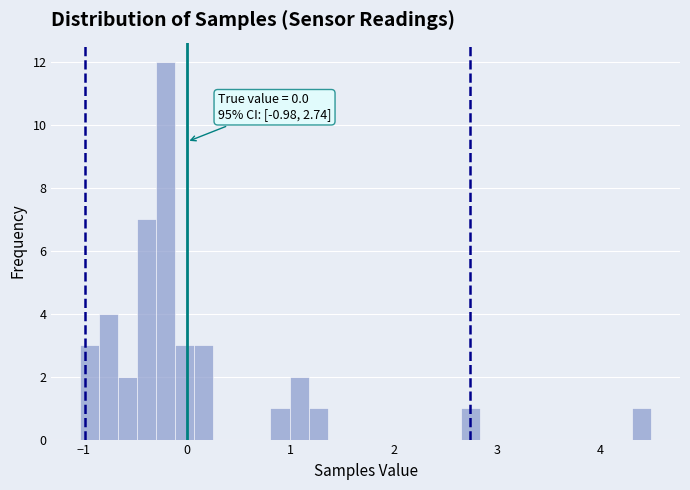

Around what value on the x-axis is the tallest bar? Give the approximate position of its centre, as read against the axis.

-0.2